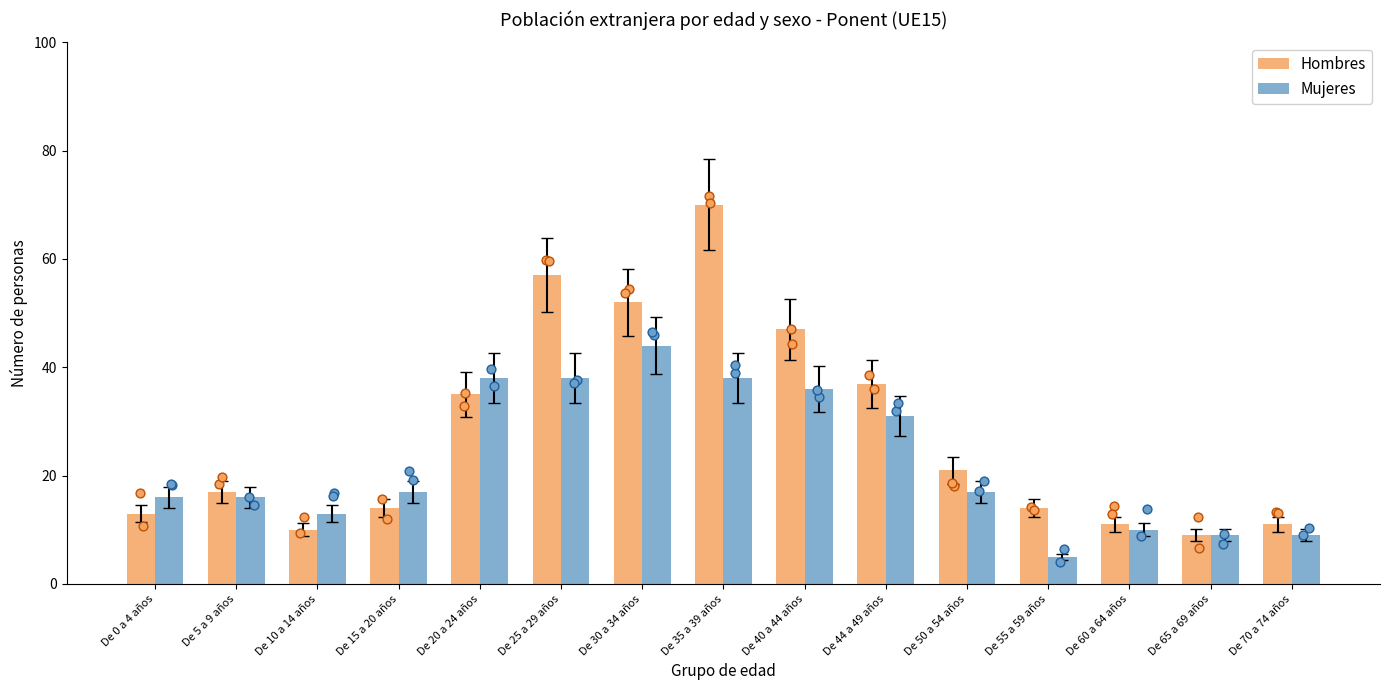

At how many categories does at least one series exceed 63?

1